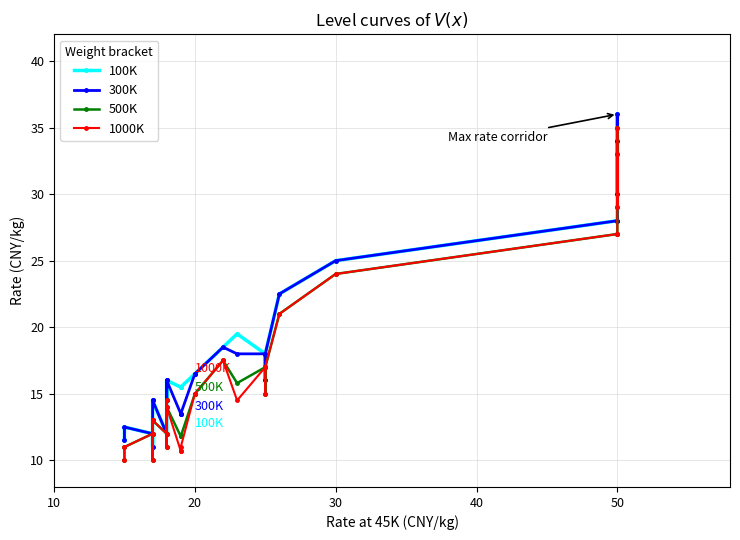

True or false: 300K has more than 0 points higher than both neighbors.

True